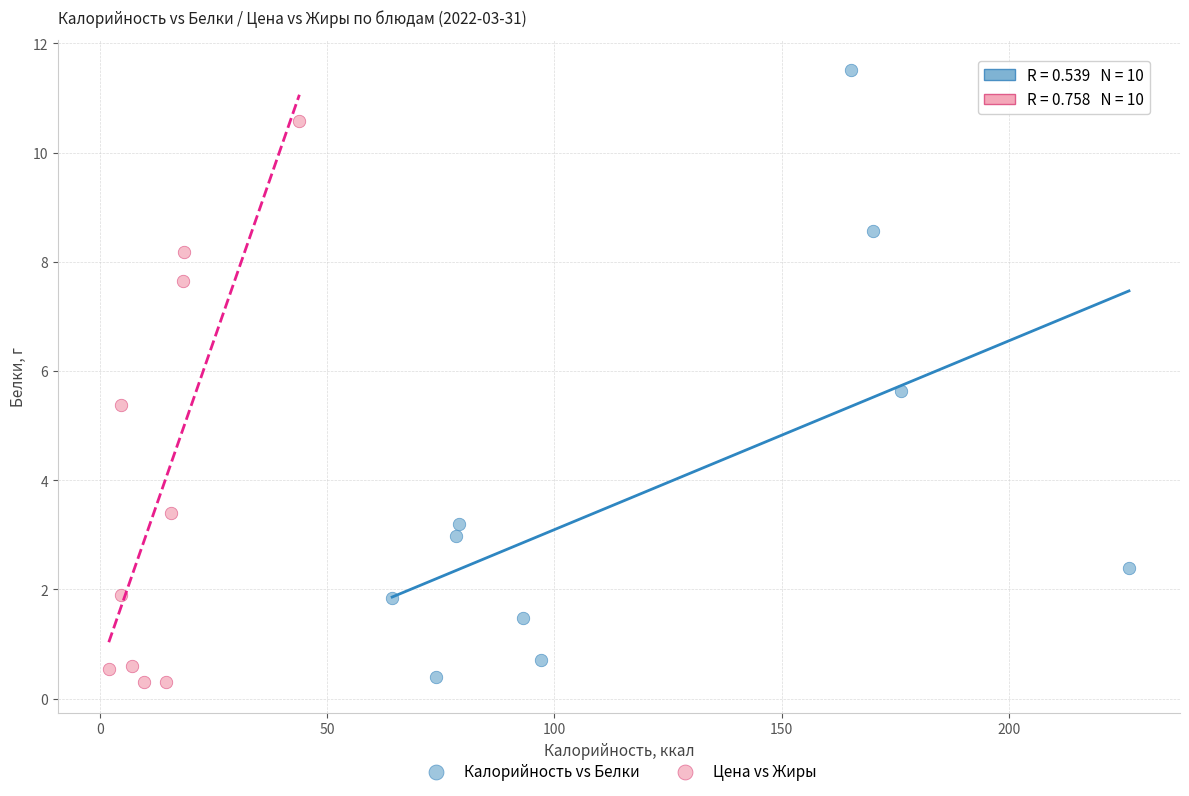

What are all the series names shown in the legend?

Калорийность vs Белки, Цена vs Жиры